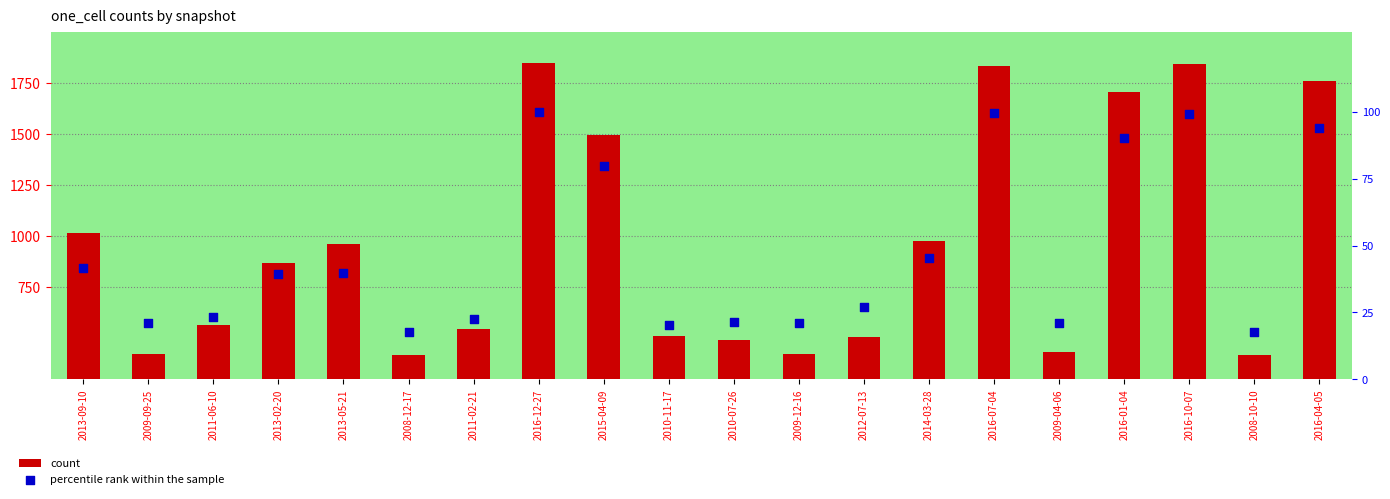

Which series contains the highest Y value?

count